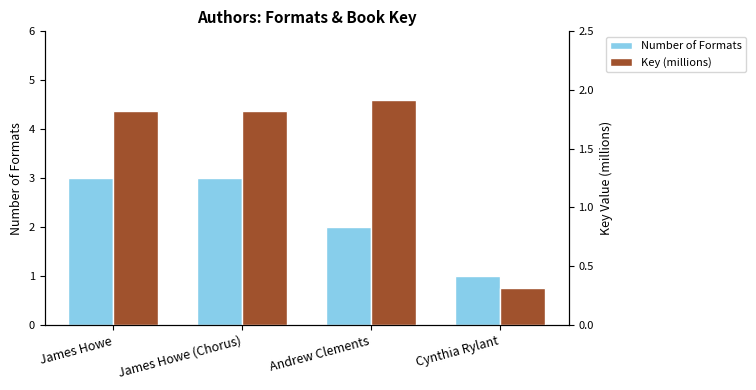

What is the spread (max minus min) of values at Andrew Clements?

0.1